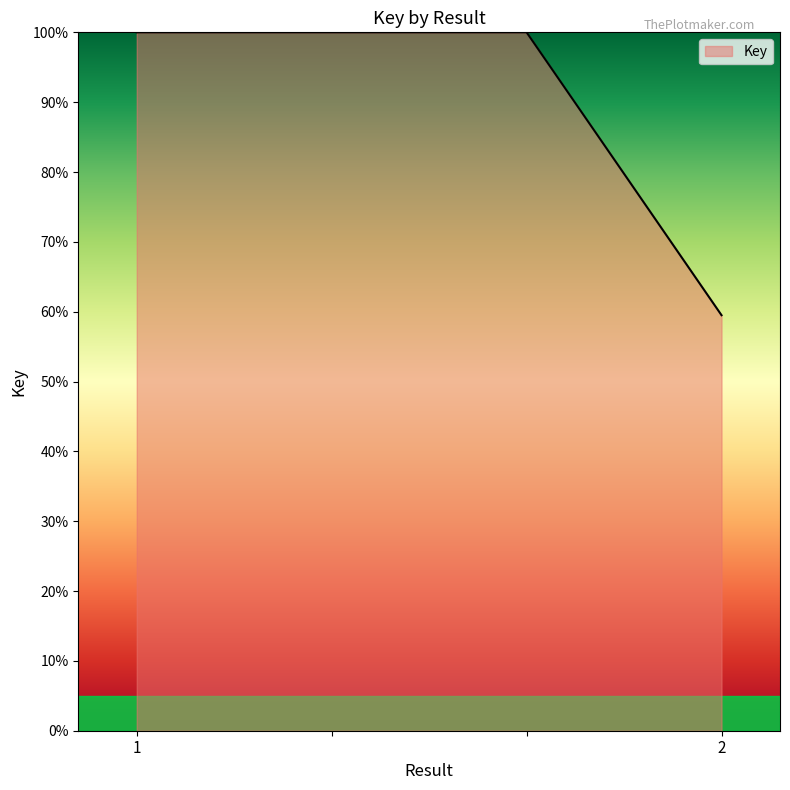

What is the sum of all values?

359.5